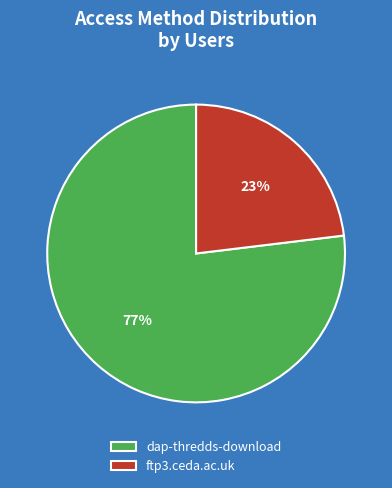

How many slices are in this pie chart?

2